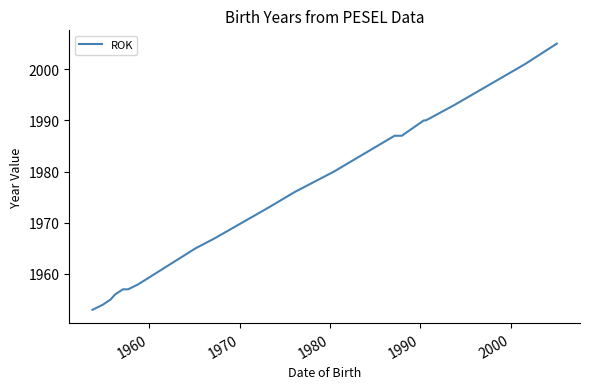

What is the maximum value shown in the chart?

2005